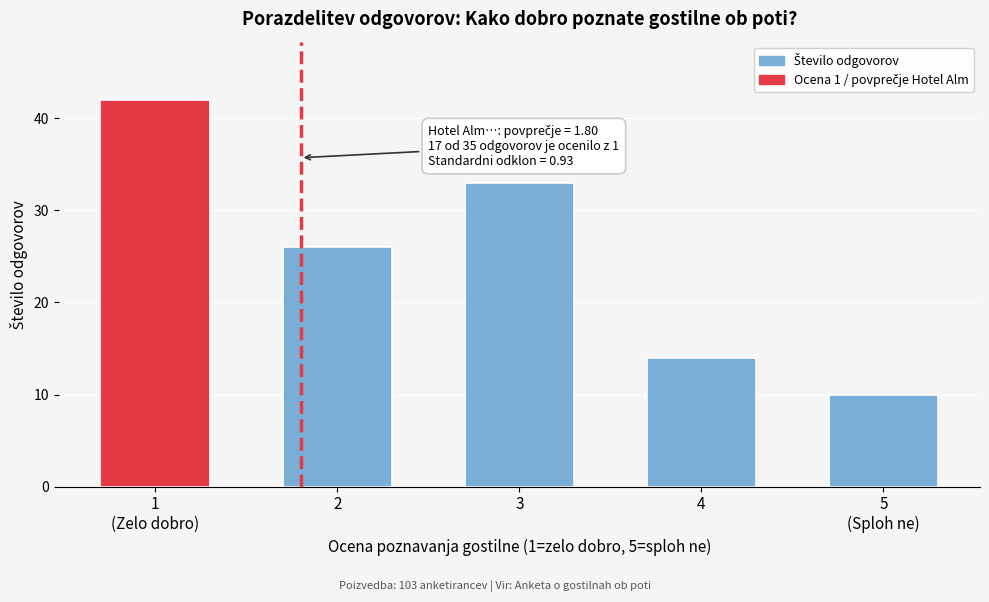

Reading right to left, transcribe all the data shown in this chart.

10	14	33	26	42